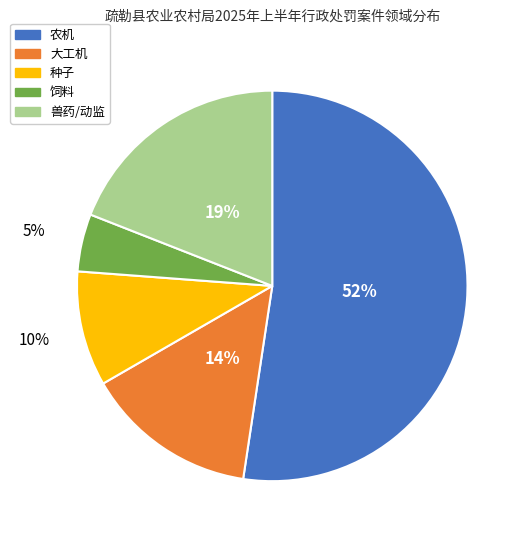

Is there any slice that represents more than half of the pie?

Yes